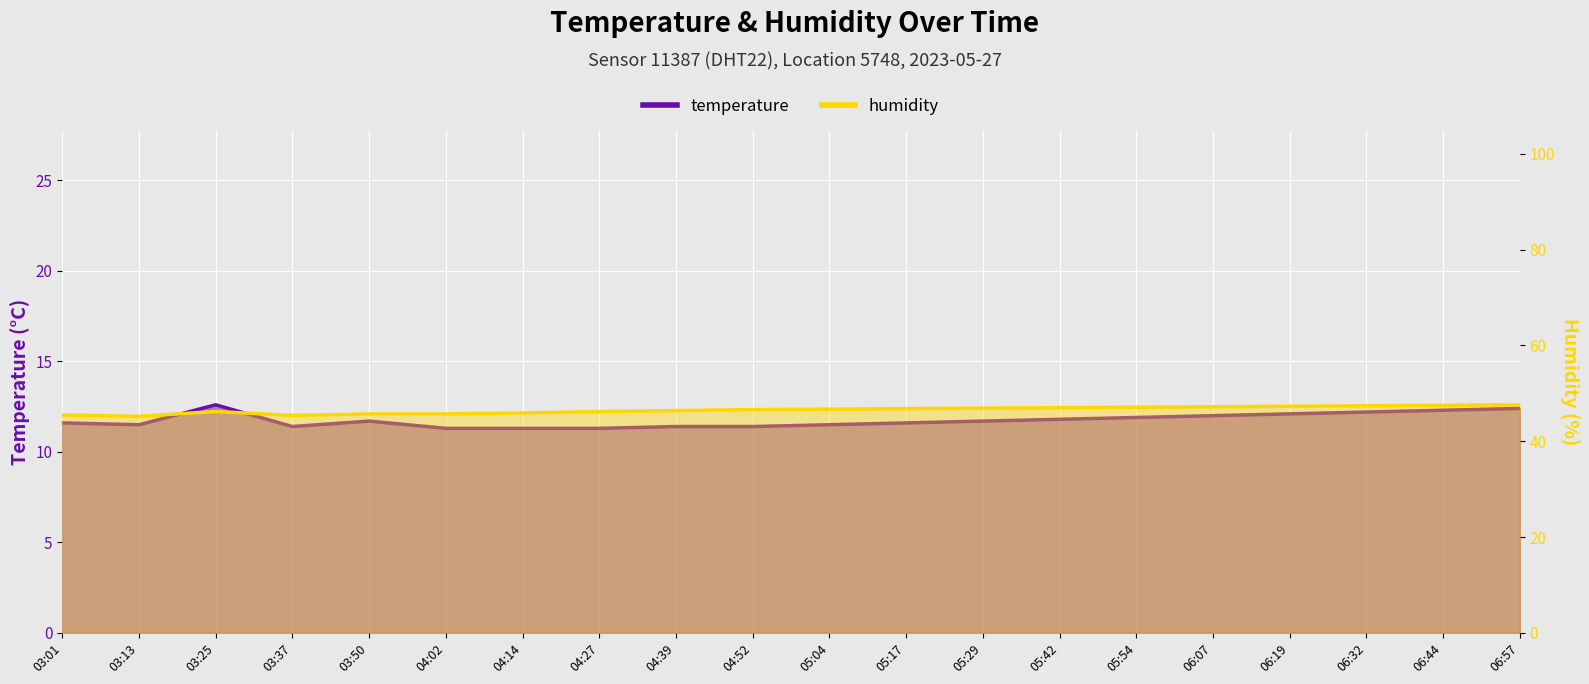

Rank the categories by temperature value from lowest to highest.

04:02, 04:14, 04:27, 03:37, 04:39, 04:52, 03:13, 05:04, 03:01, 05:17, 03:50, 05:29, 05:42, 05:54, 06:07, 06:19, 06:32, 06:44, 06:57, 03:25